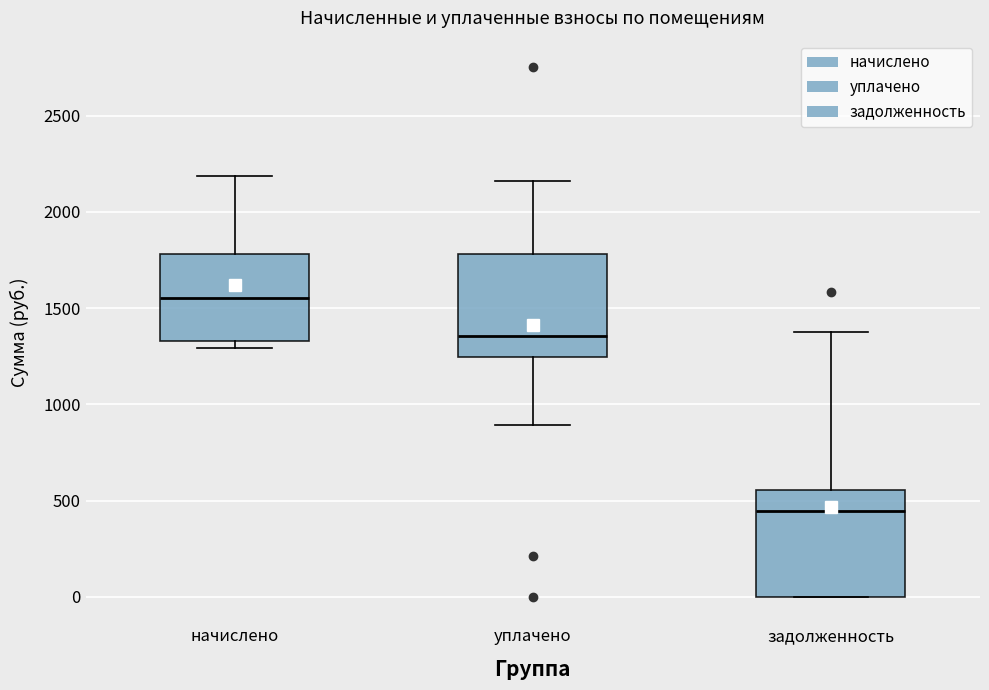

Where is the lower edge of the box for задолженность on the y-axis? The values are not printed on the chart, so give them approximately, as read against the axis.

0